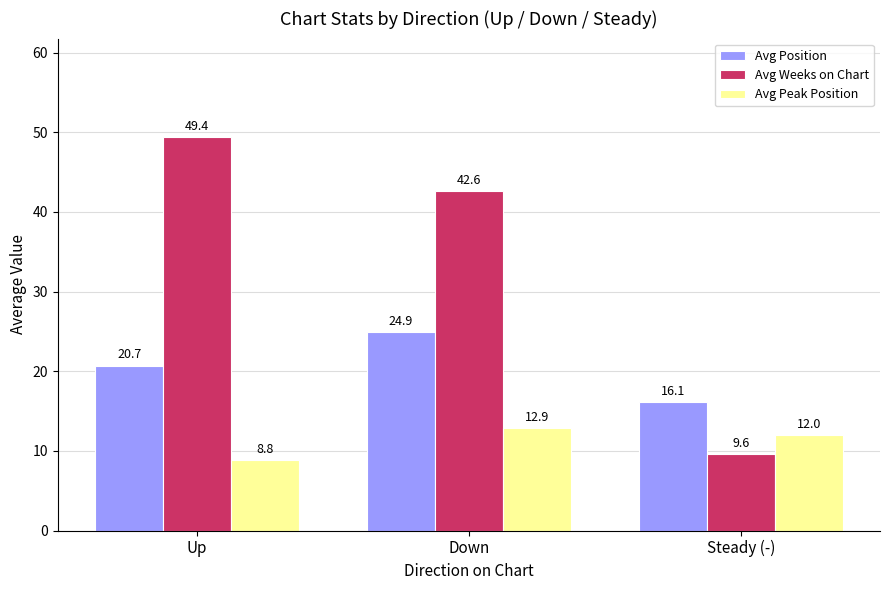

Read the Avg Weeks on Chart value at Down.

42.6